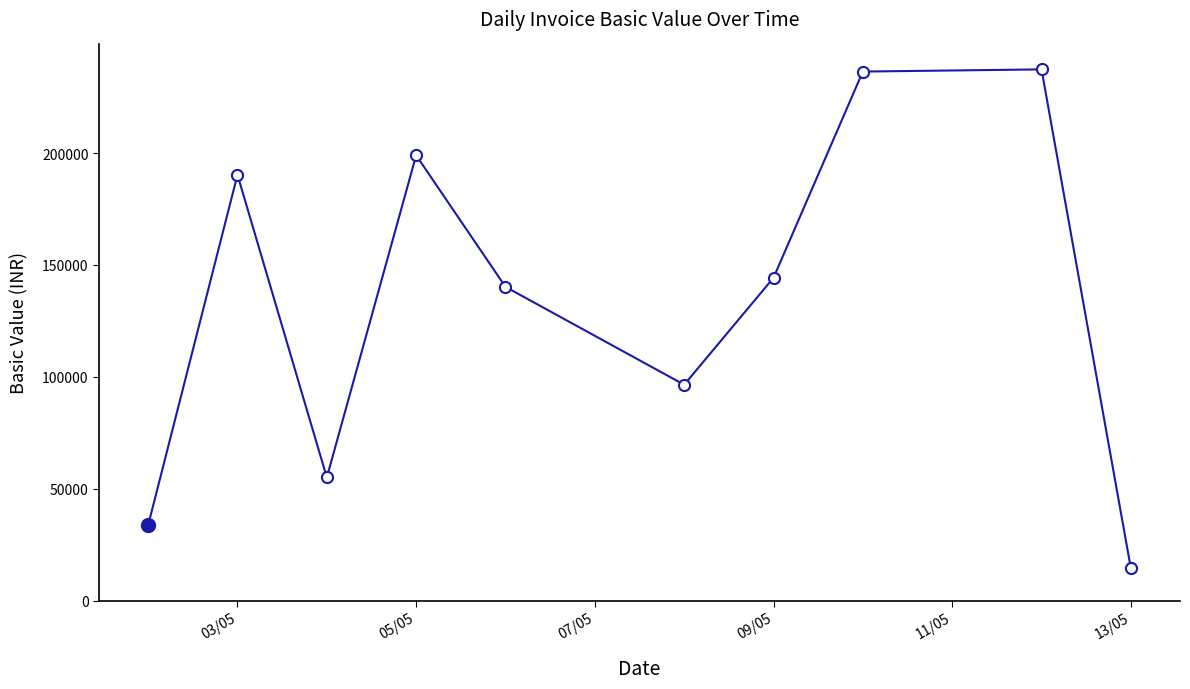

How many interior local valleys (lower than both neighbors) does the data have?

2